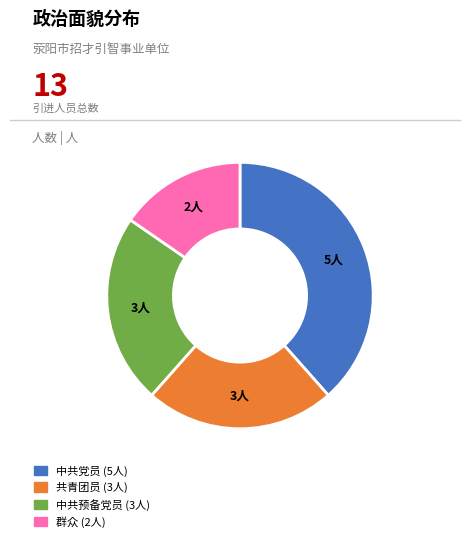

Which has a higher value, 共青团员 (3人) or 群众 (2人)?

共青团员 (3人)